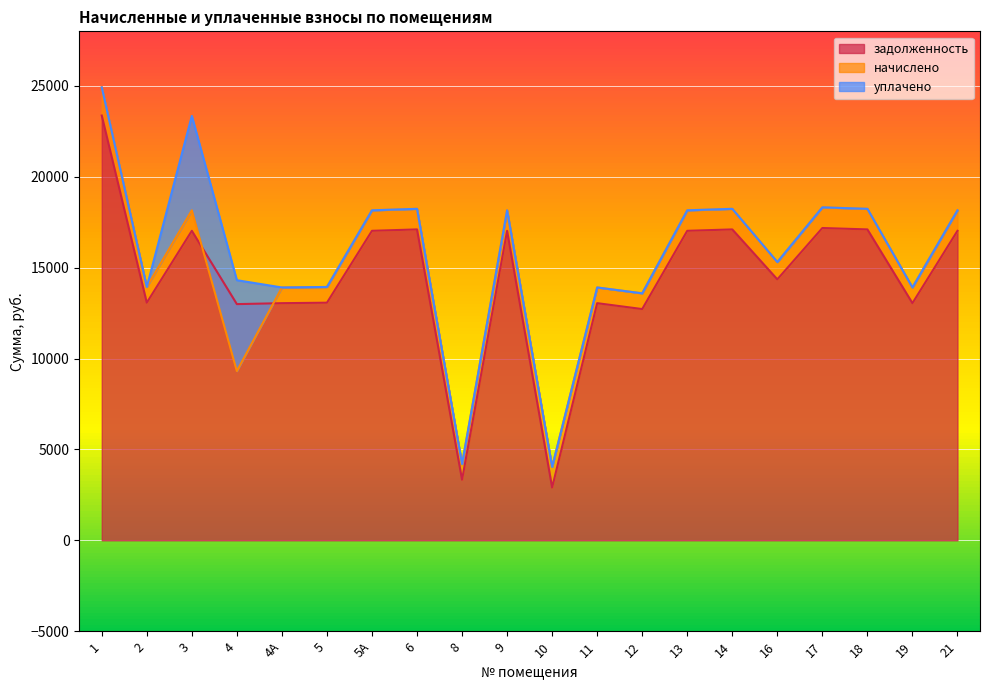

What is the maximum value for задолженность?

23368.8